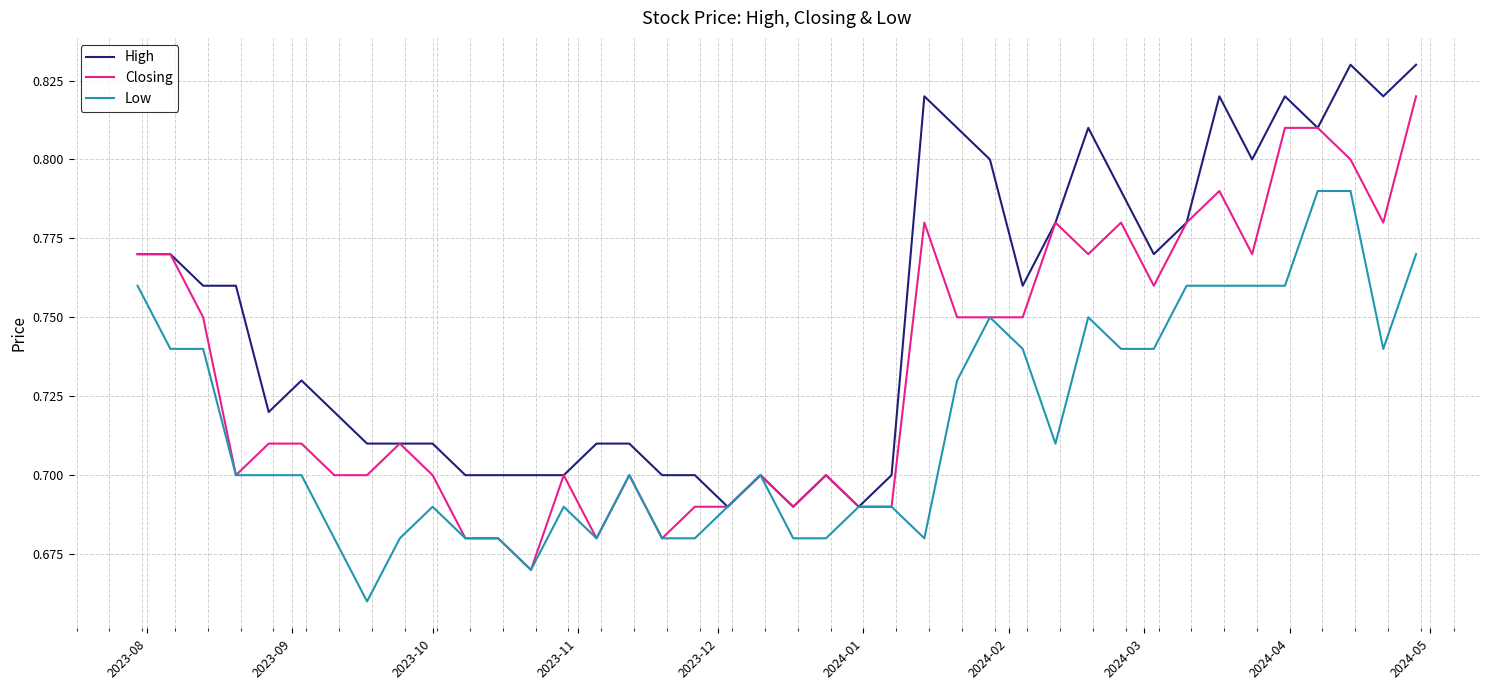

Which series has the largest total across all categories?

High